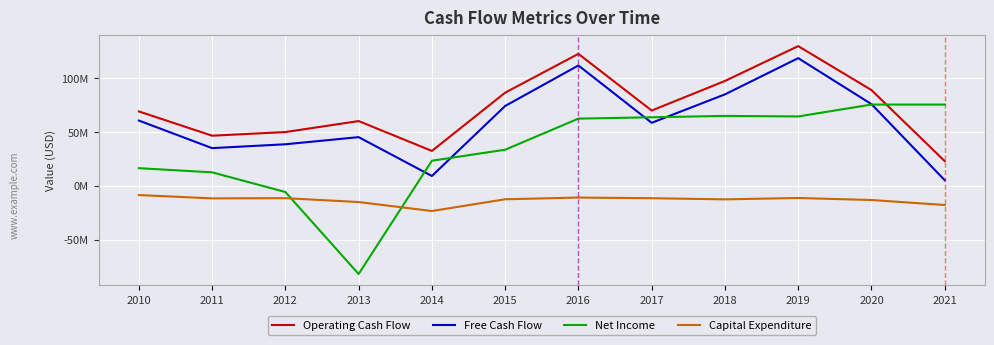

The value of Net Income at 2014 is 6165406. True or false?

False